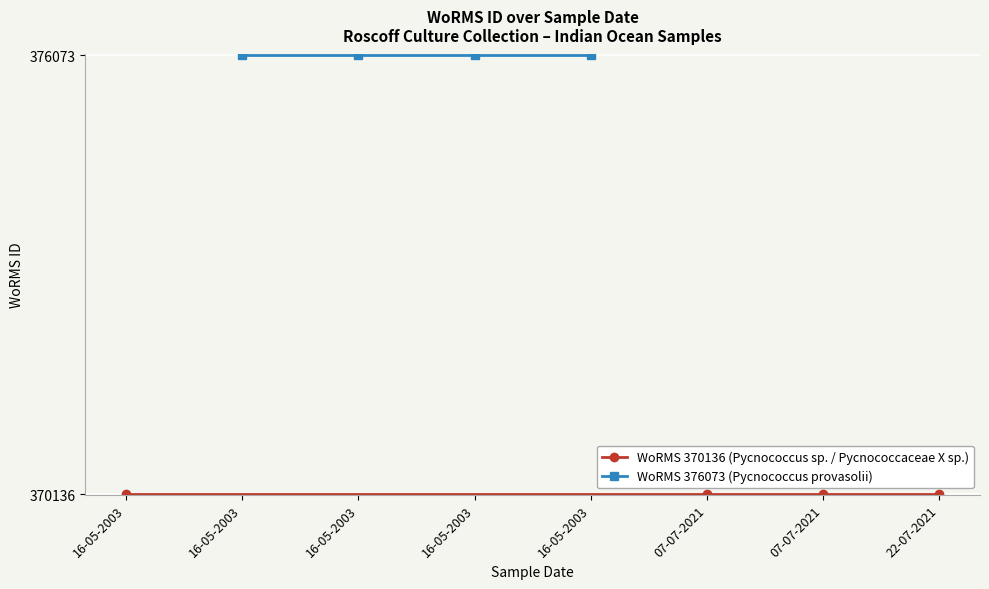

What is the difference between the highest and lowest values at 16-05-2003?

5937